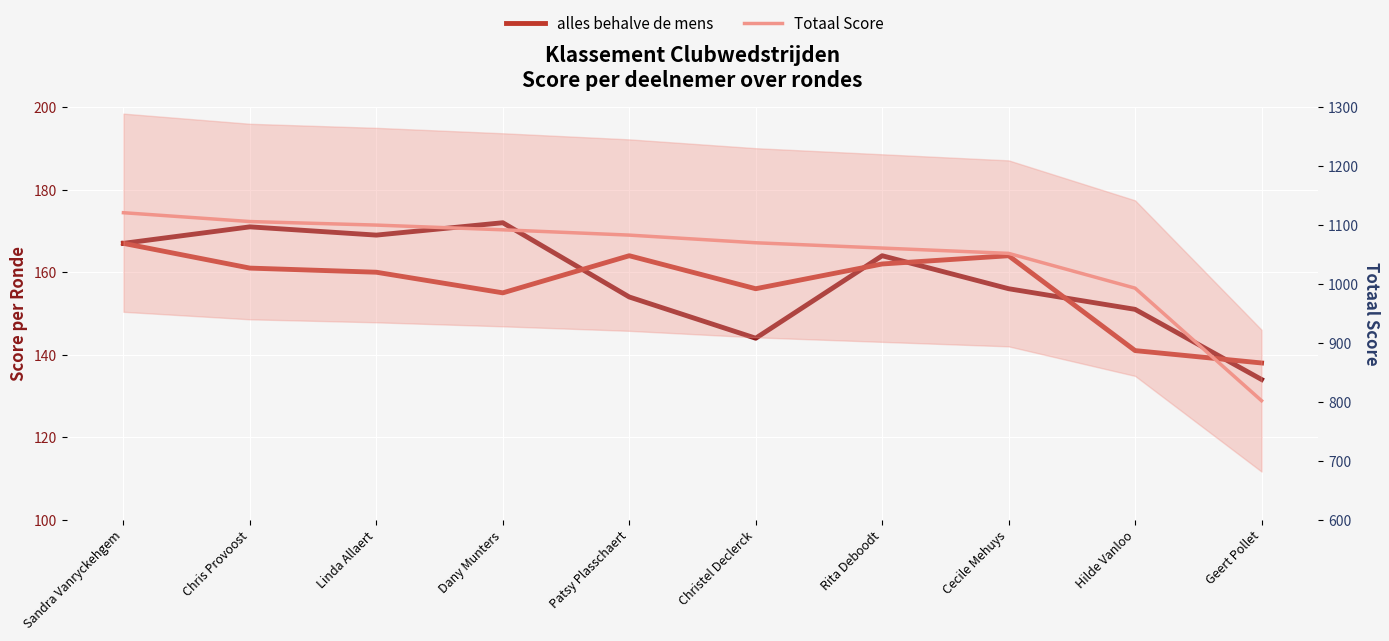

Is the value of Vrij 1 at Cecile Mehuys greater than the value of alles behalve de mens at Hilde Vanloo?

Yes